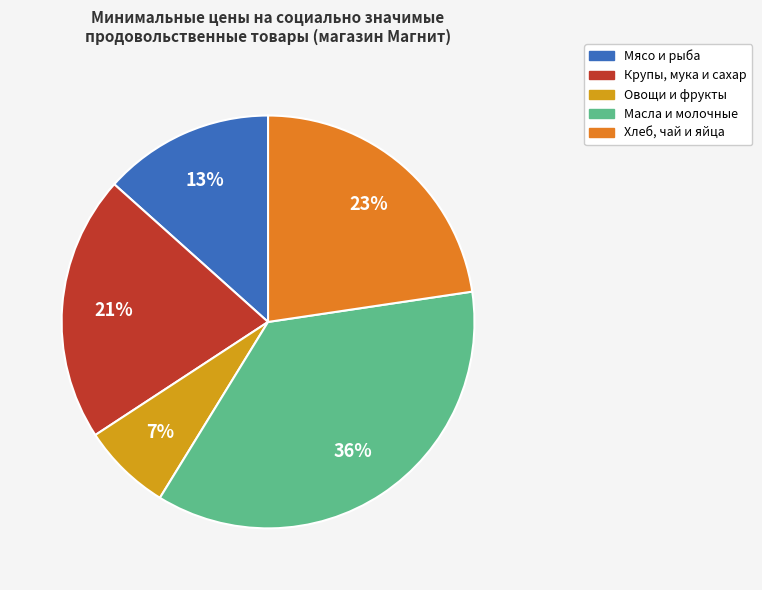

To the nearest percent, what is the average slice percentage?

20%